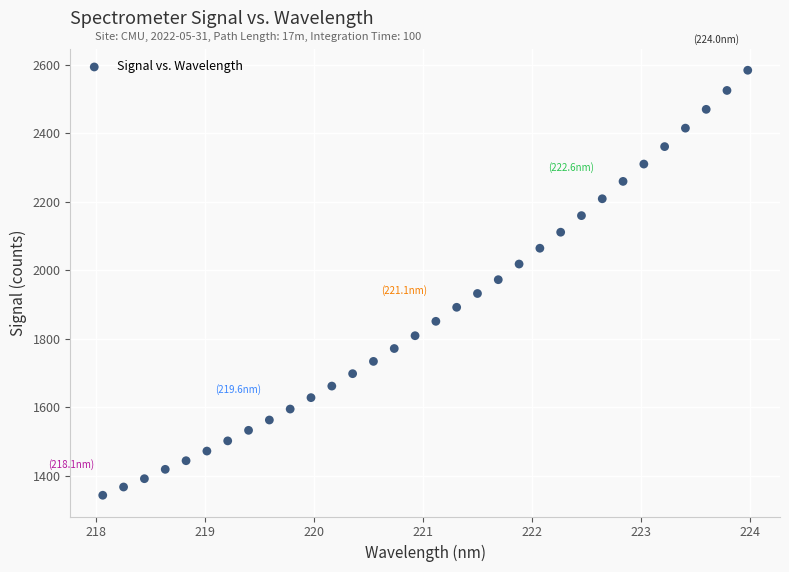

What is the range of Y values (max minus min)?

1241.9